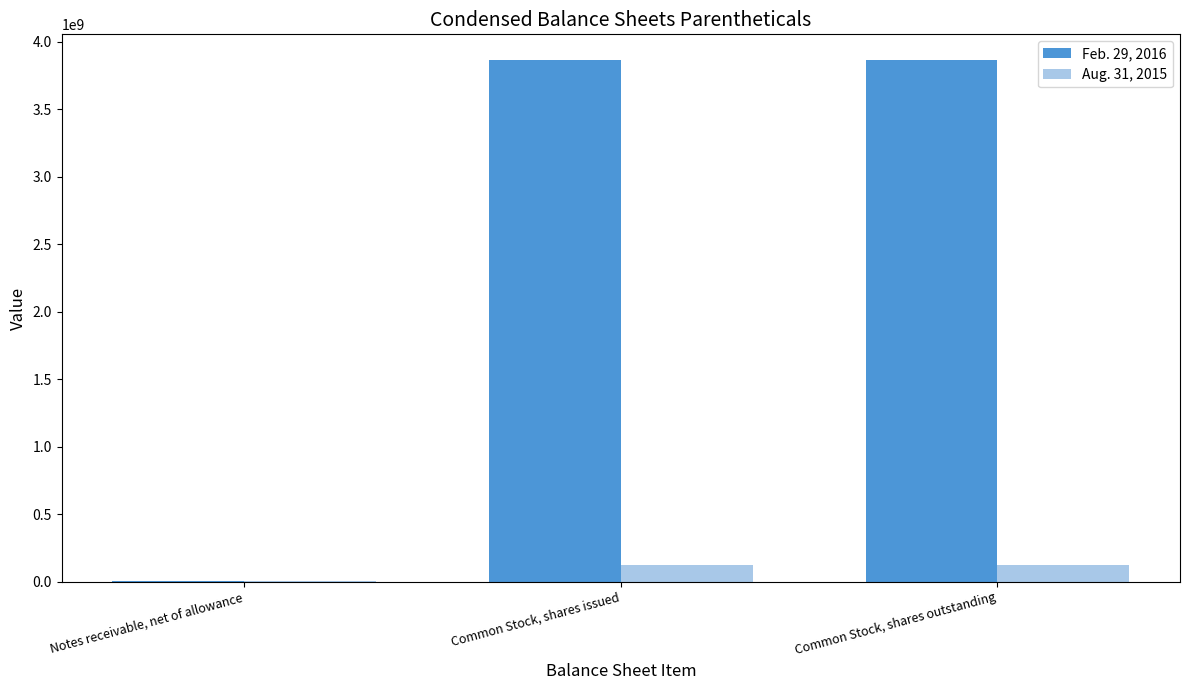

How many groups of bars are there?

3